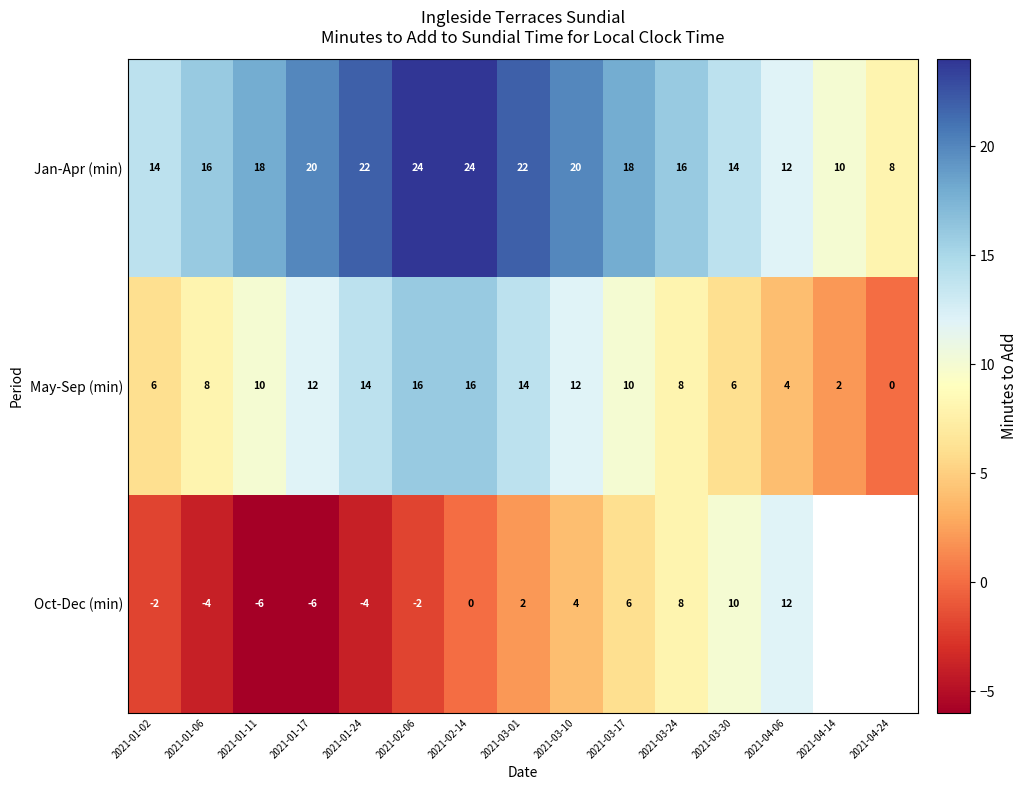

Which category has the lowest value in the May-Sep (min) series?

2021-04-24